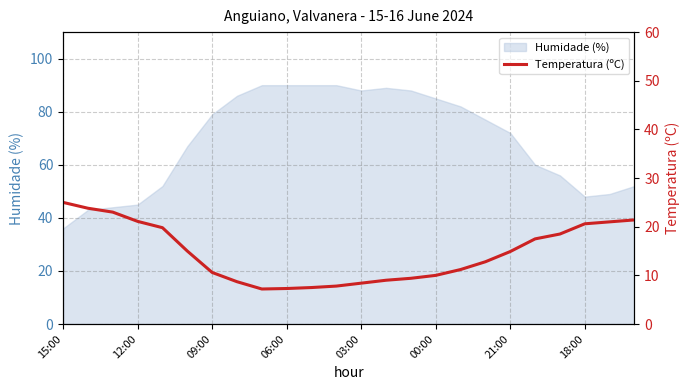

What is the highest value of the Humidade (%) series?

90